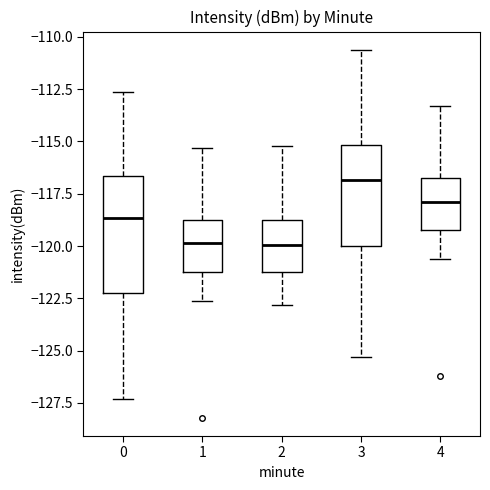

Comparing the boxes themselves (not the whiskers), which one is the tallest?

0